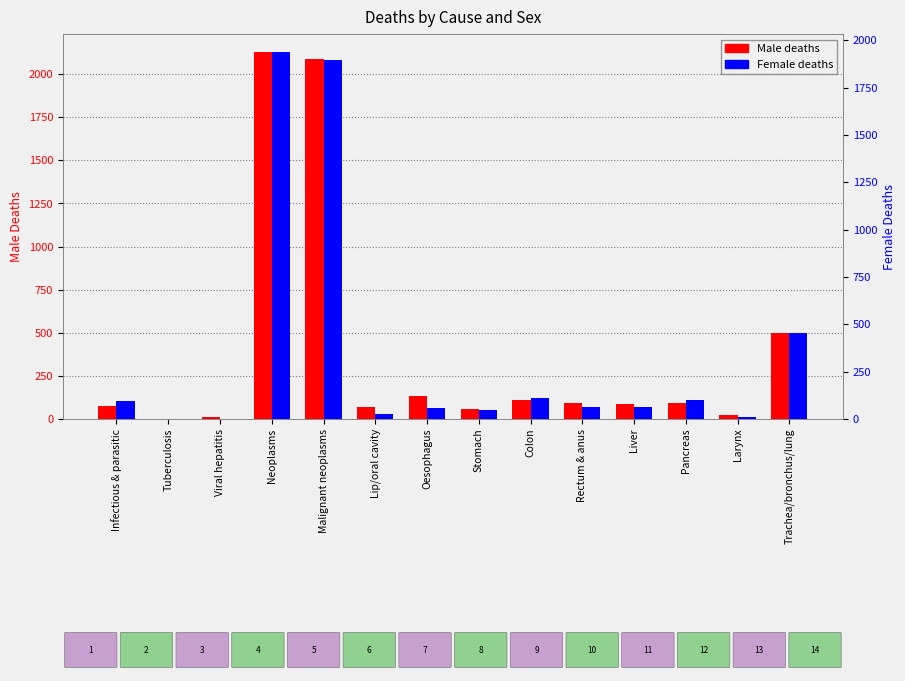

Which series has the largest total across all categories?

Male